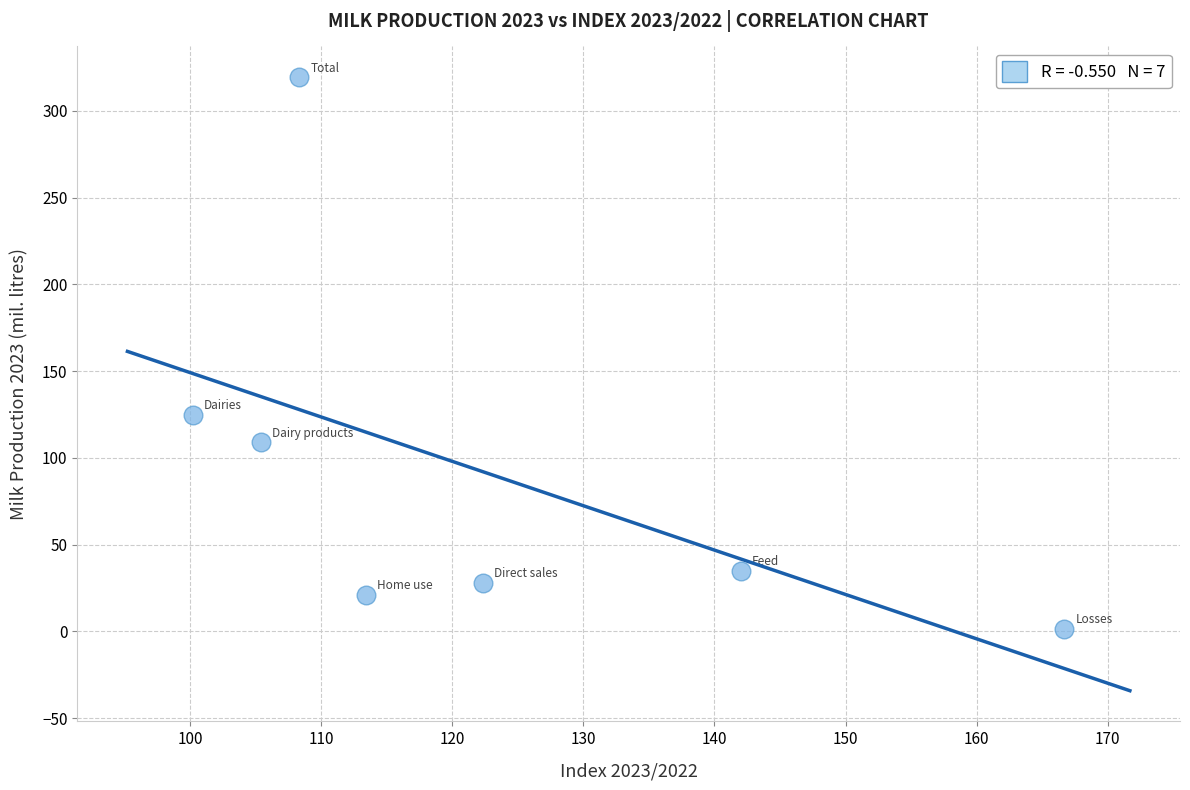

What Y value in the scatter plot is closest to 160?

124.9